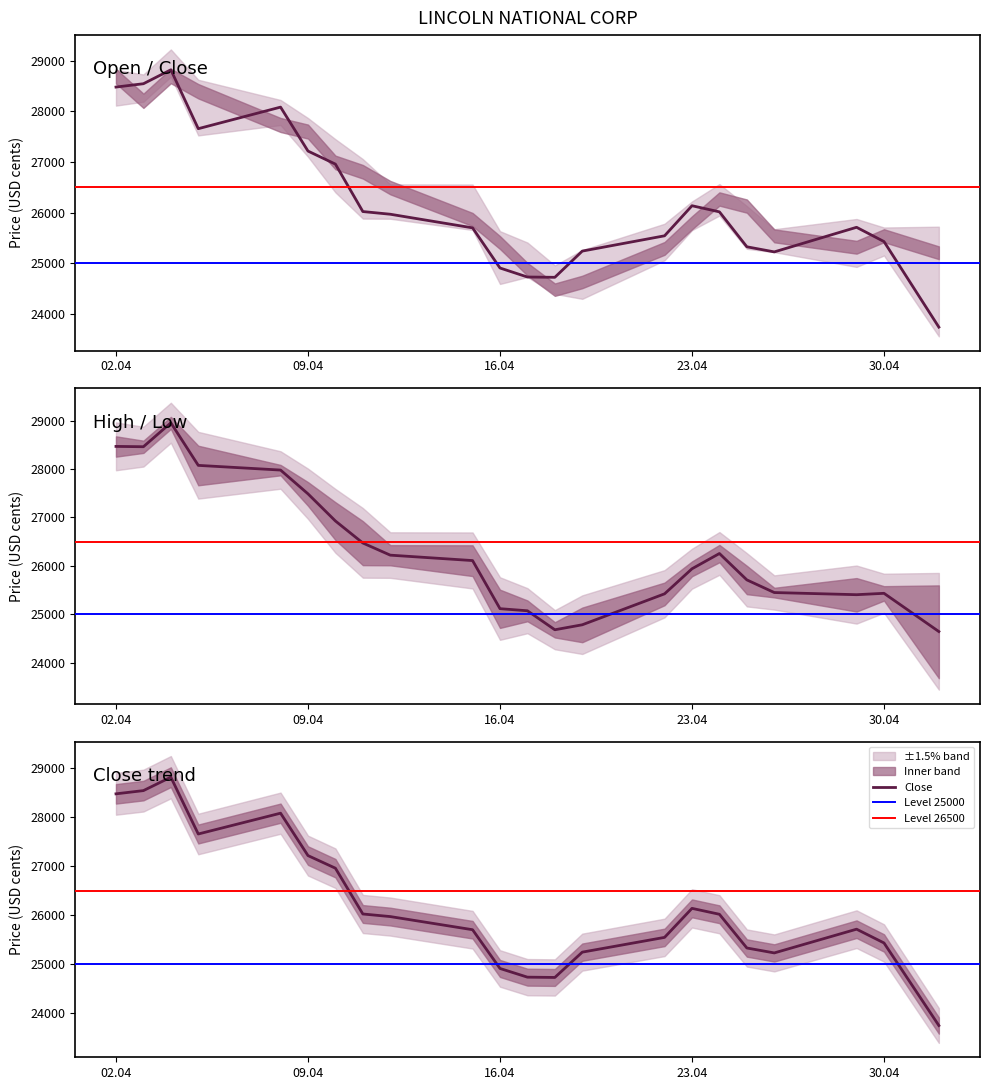

List the labels in order of Open value, smallest first.

02.05.2024, 18.04.2024, 19.04.2024, 17.04.2024, 16.04.2024, 29.04.2024, 22.04.2024, 30.04.2024, 26.04.2024, 25.04.2024, 23.04.2024, 15.04.2024, 12.04.2024, 24.04.2024, 11.04.2024, 10.04.2024, 09.04.2024, 08.04.2024, 05.04.2024, 03.04.2024, 02.04.2024, 04.04.2024